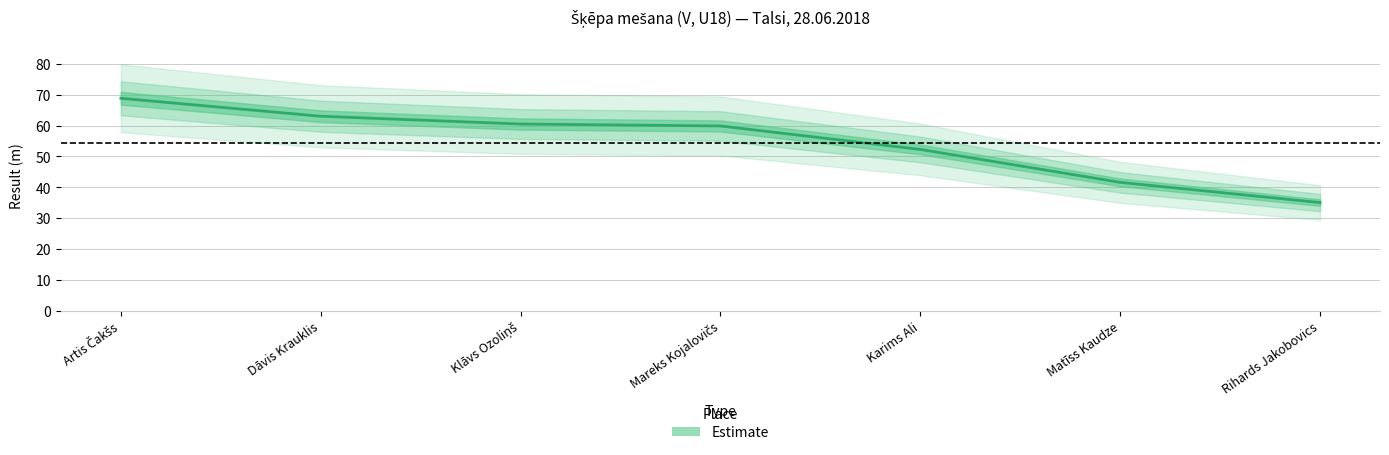

Rank the categories by value from highest to lowest.

Artis Čakšs, Dāvis Krauklis, Klāvs Ozoliņš, Mareks Kojalovičs, Karims Ali, Matīss Kaudze, Rihards Jakobovics